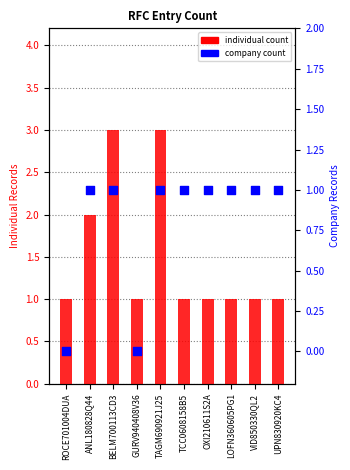

Which series has the widest spread of Y values?

individual count